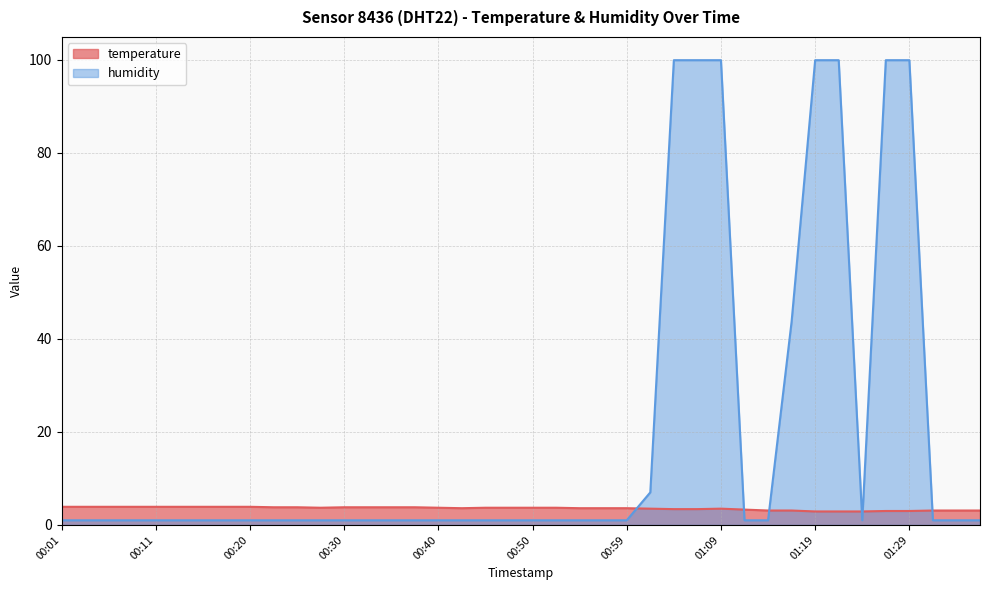

Reading left to right, what are all the values shown in this chart?

temperature: 3.9	3.9	3.9	3.9	3.9	3.9	3.9	3.9	3.9	3.8	3.8	3.7	3.8	3.8	3.8	3.8	3.7	3.6	3.7	3.7	3.7	3.7	3.6	3.6	3.6	3.5	3.4	3.4	3.5	3.3	3.1	3.1	2.9	2.9	2.9	3.0	3.0	3.1	3.1	3.1
humidity: 1.0	1.0	1.0	1.0	1.0	1.0	1.0	1.0	1.0	1.0	1.0	1.0	1.0	1.0	1.0	1.0	1.0	1.0	1.0	1.0	1.0	1.0	1.0	1.0	1.0	7.0	99.9	99.9	99.9	1.0	1.0	43.7	99.9	99.9	1.0	99.9	99.9	1.0	1.0	1.0